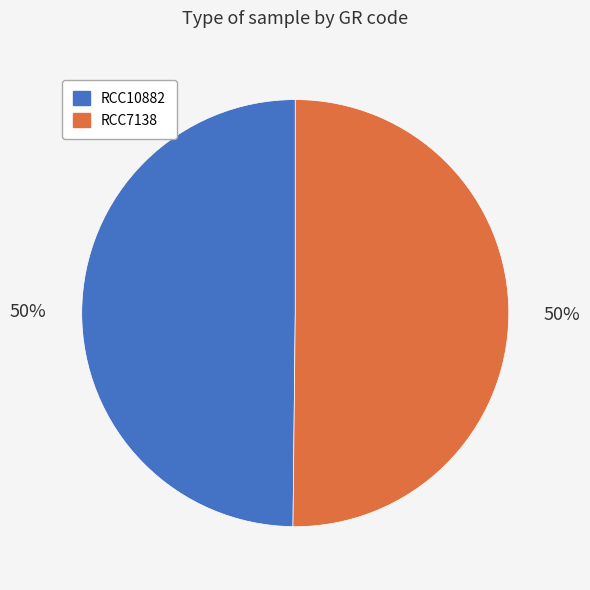

Combined, do RCC10882 and RCC7138 account for over 50%?

Yes